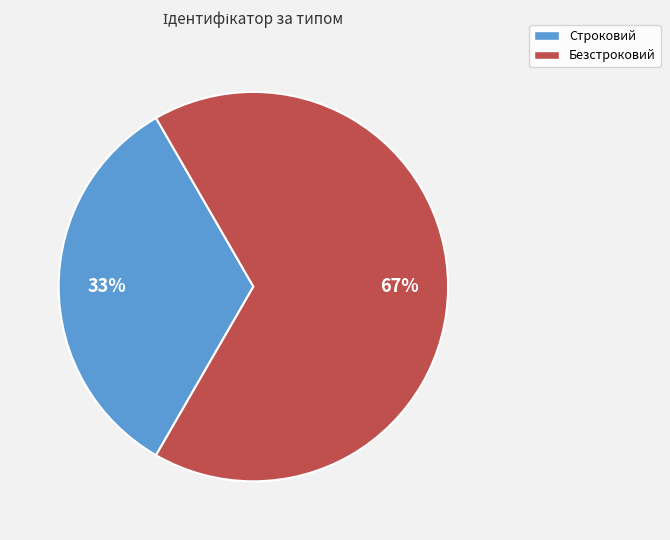

How many slices are in this pie chart?

2